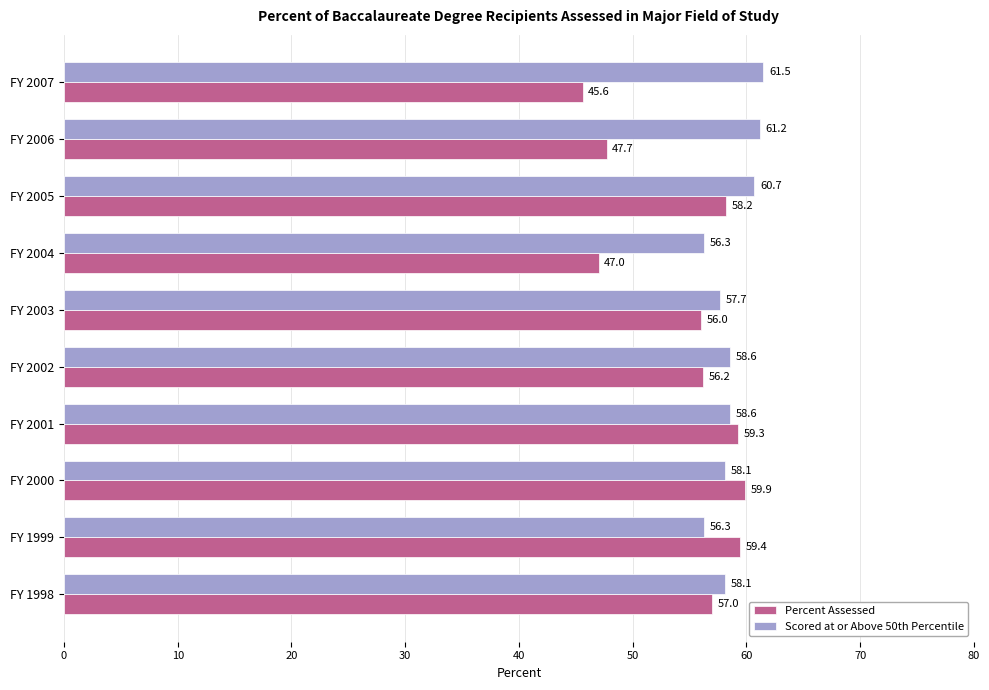

Which series has the largest total across all categories?

Scored at or Above 50th Percentile